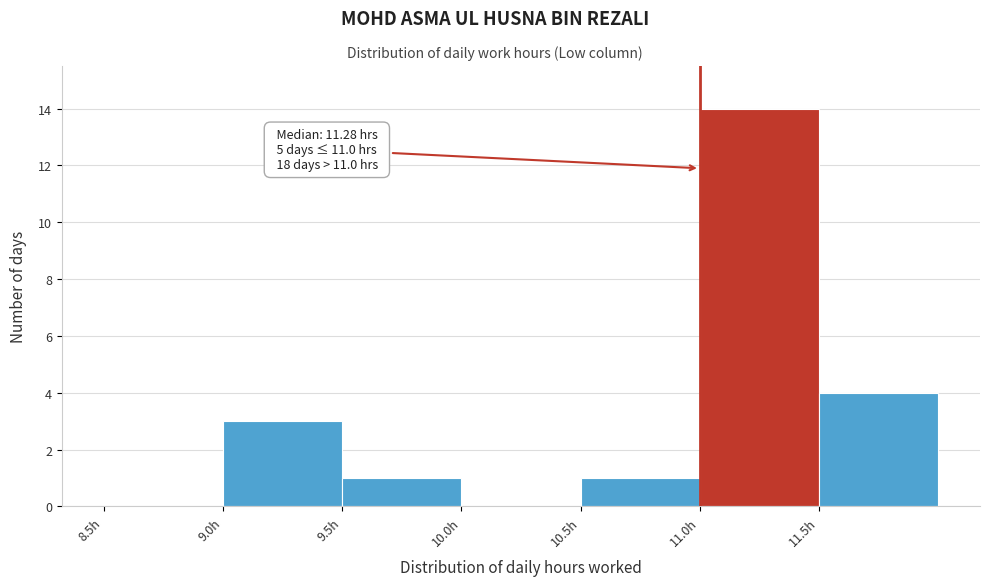

Which range on the x-axis has the tallest bar?

11.0 to 11.5